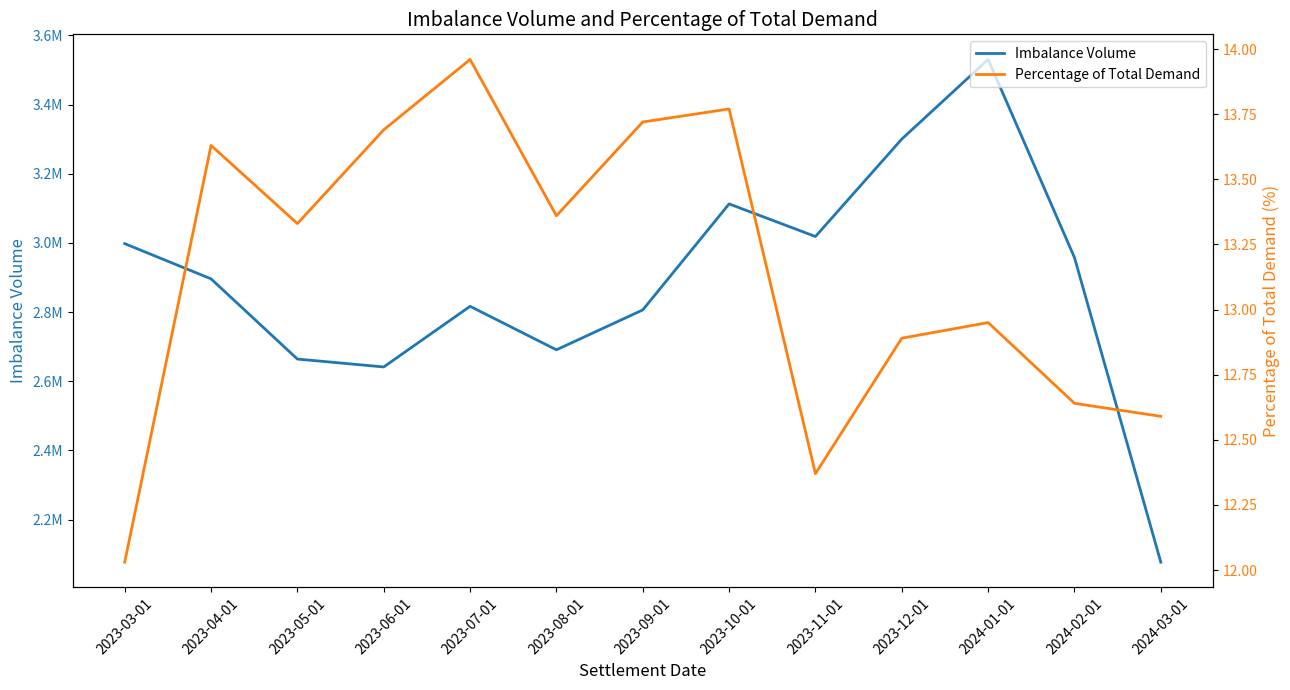

Reading left to right, transcribe all the data shown in this chart.

Imbalance Volume: 2997917.4	2896112.6	2664247.5	2641459.0	2816746.3	2690964.0	2806311.1	3112781.1	3018514.5	3300172.3	3530270.3	2957665.7	2077006.0
Percentage of Total Demand: 12.0	13.6	13.3	13.7	14.0	13.4	13.7	13.8	12.4	12.9	12.9	12.6	12.6